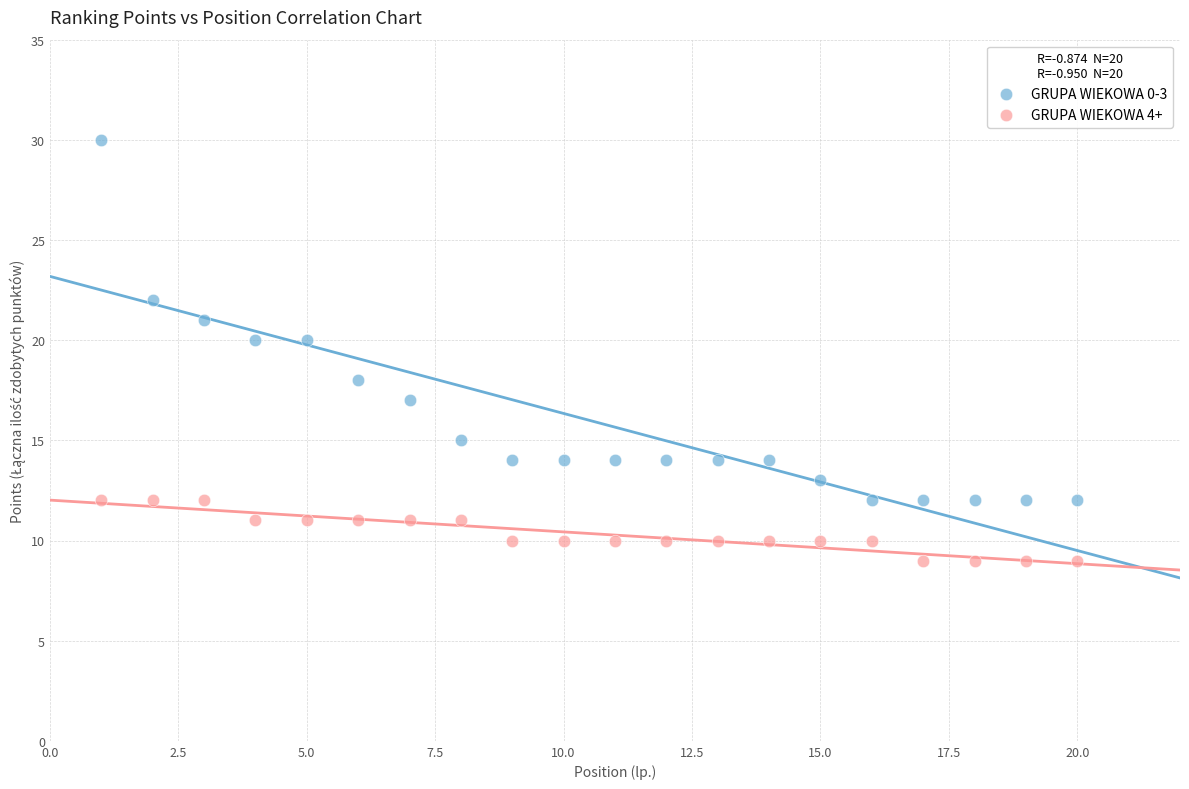

Which series has the largest Y range (max minus min)?

GRUPA WIEKOWA 0-3